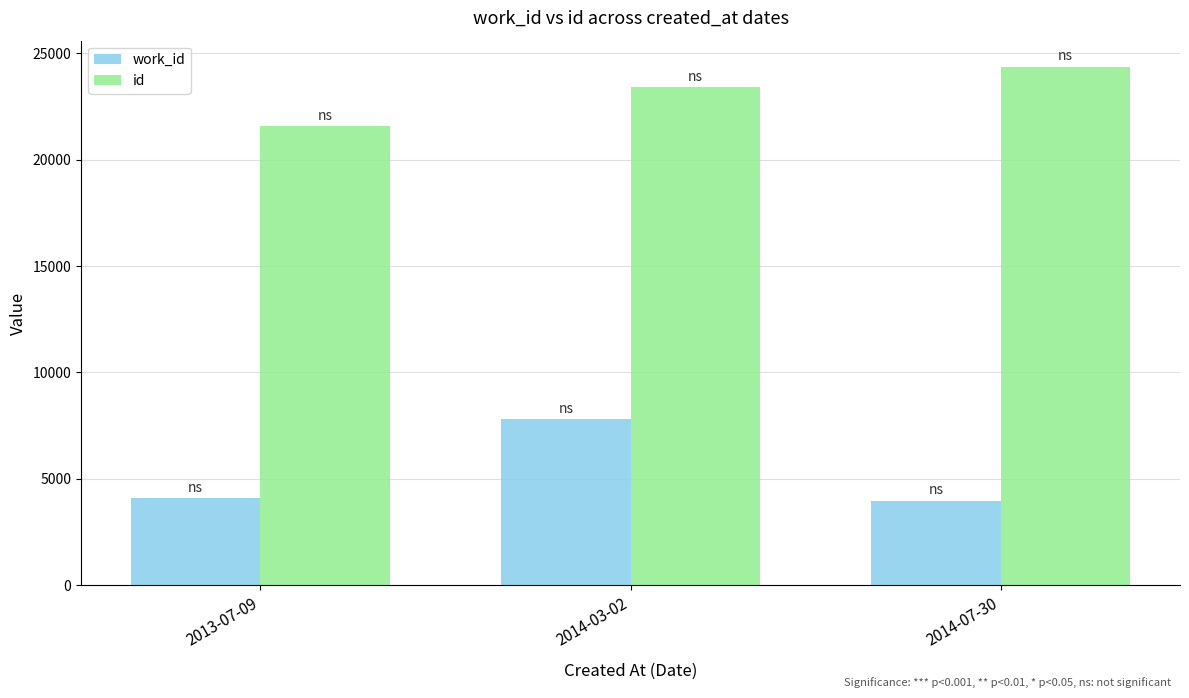

Where is work_id nearest to the value 5901?

2013-07-09